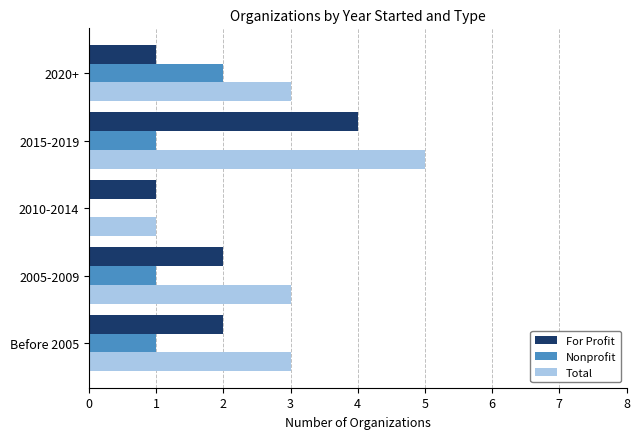

Which series has the widest spread of values?

Total